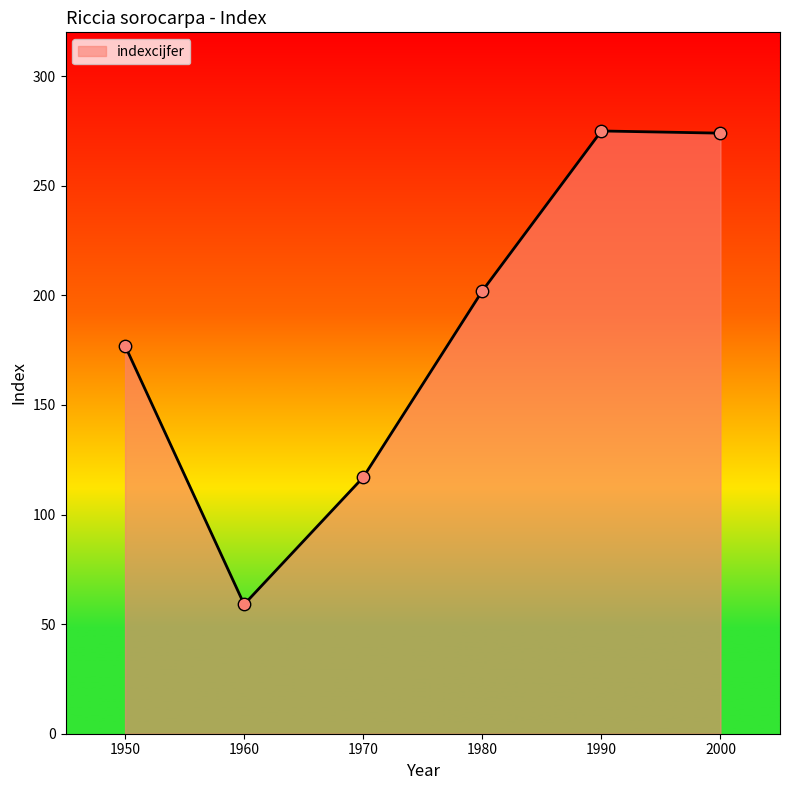

What is the ratio of the value at 1980 to the value at 2000?

0.7